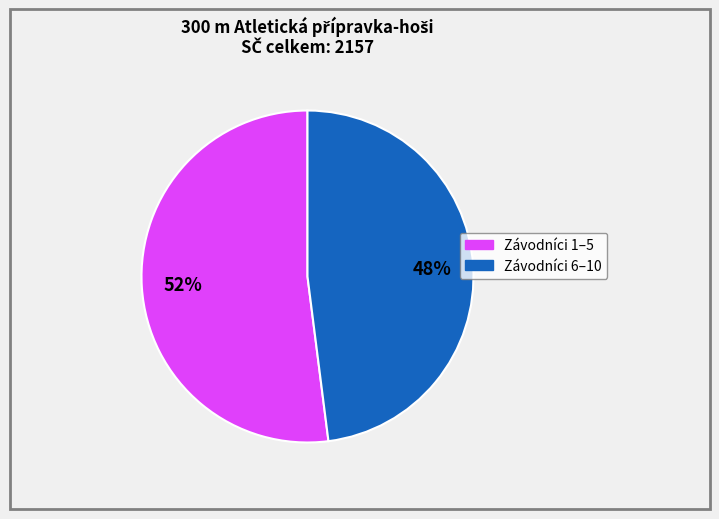

To the nearest percent, what is the average slice percentage?

50%